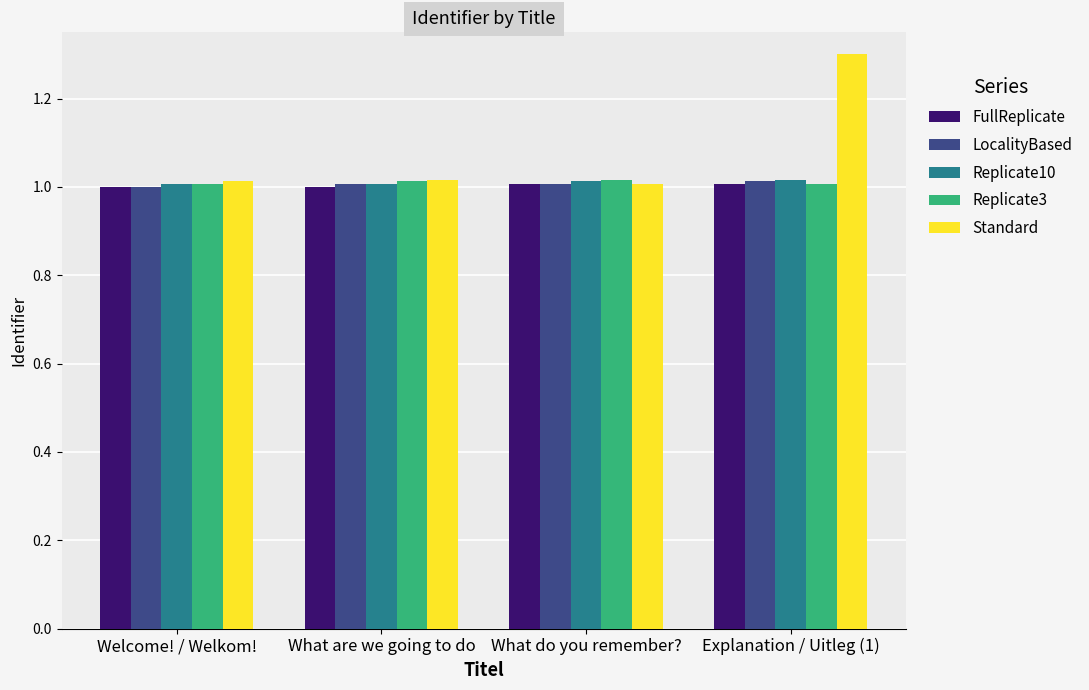

Between What are we going to do and Explanation / Uitleg (1), which series saw the biggest shift?

Standard